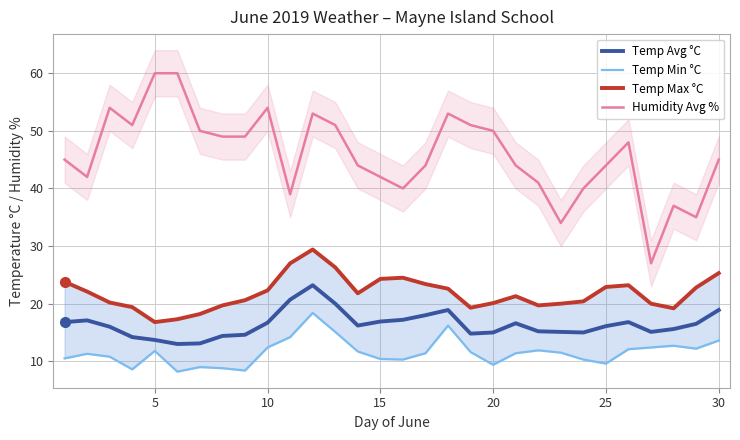

What is the highest value of the Temp Avg °C series?

23.2